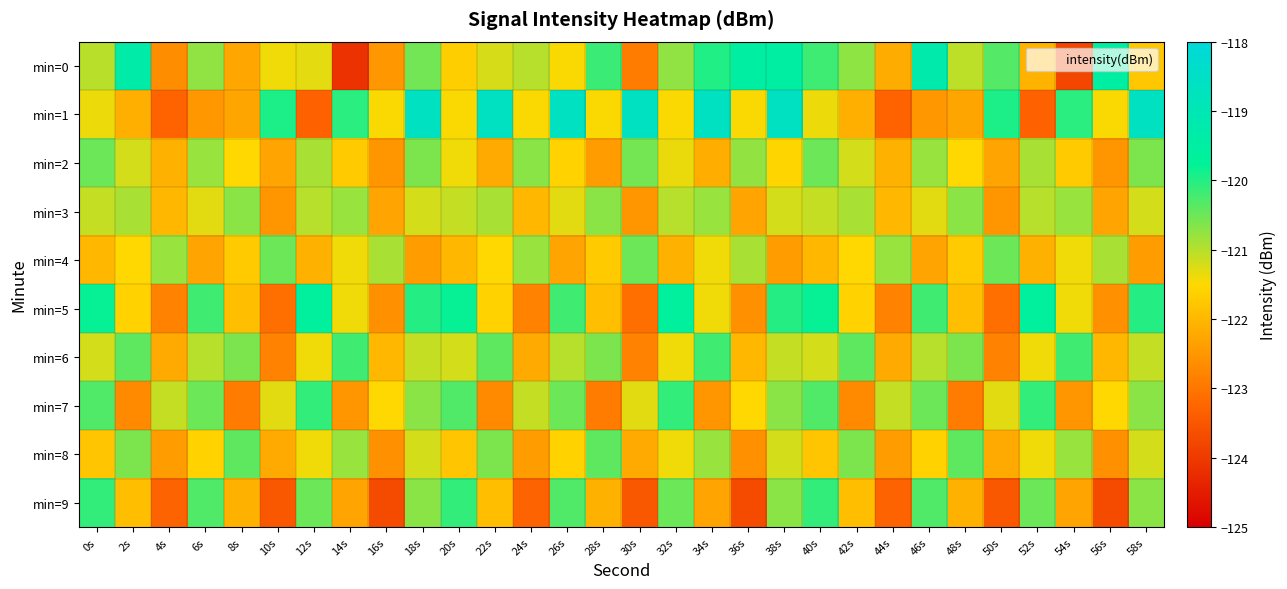

Which has a higher value, 56s or 58s?

56s